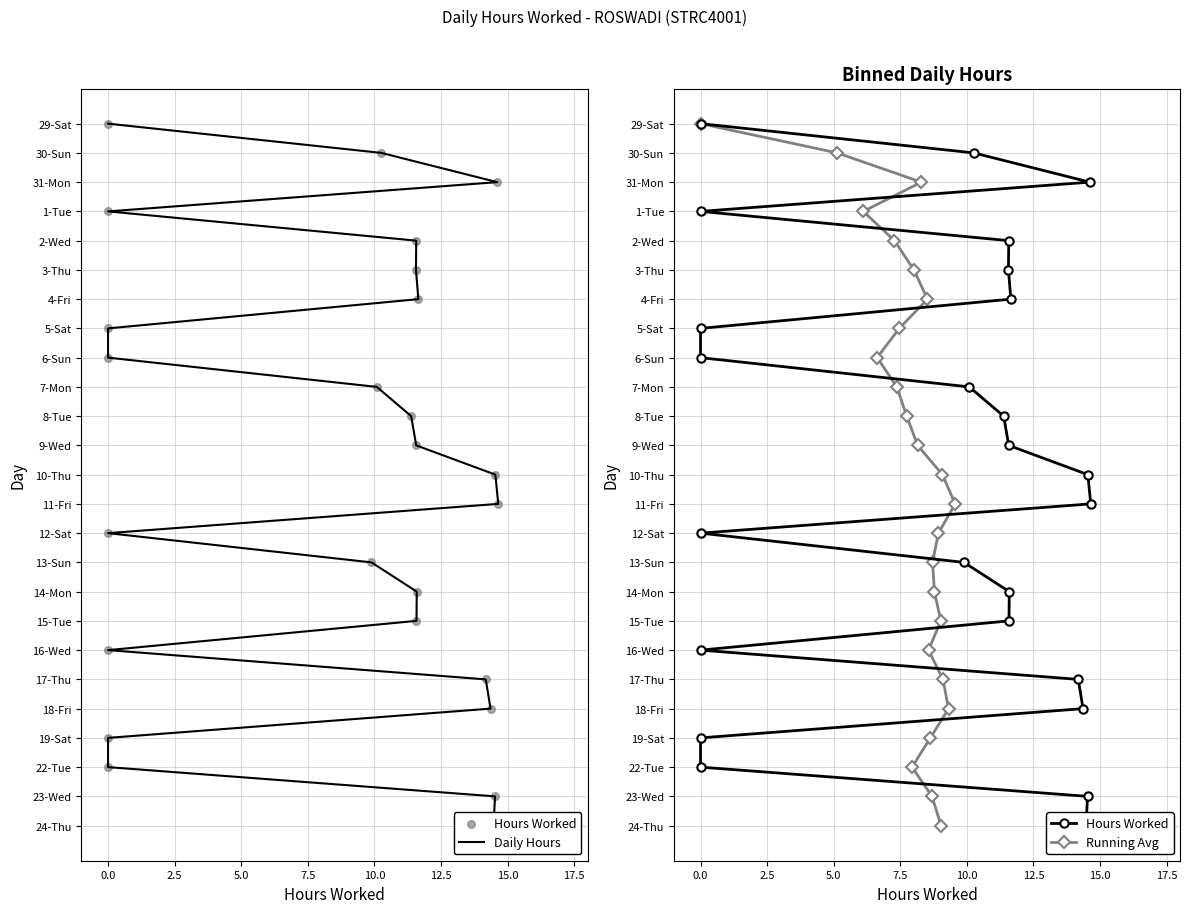

Which series reaches the minimum Y coordinate?

Daily Hours